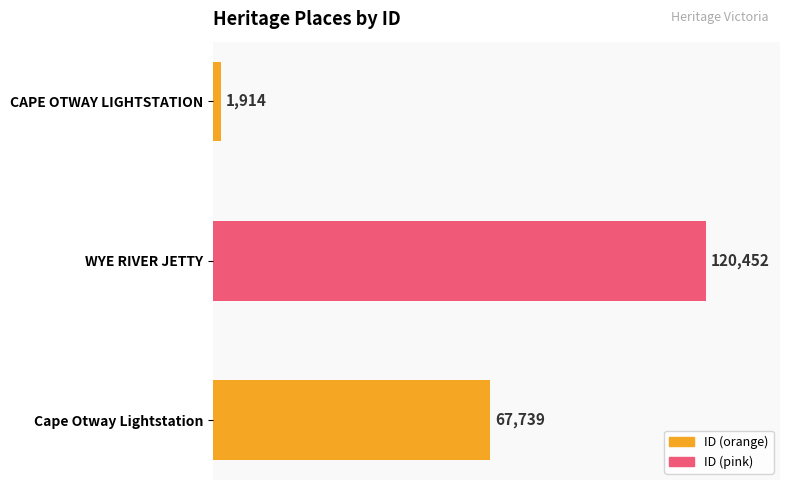

The value at CAPE OTWAY LIGHTSTATION is 1914. True or false?

True